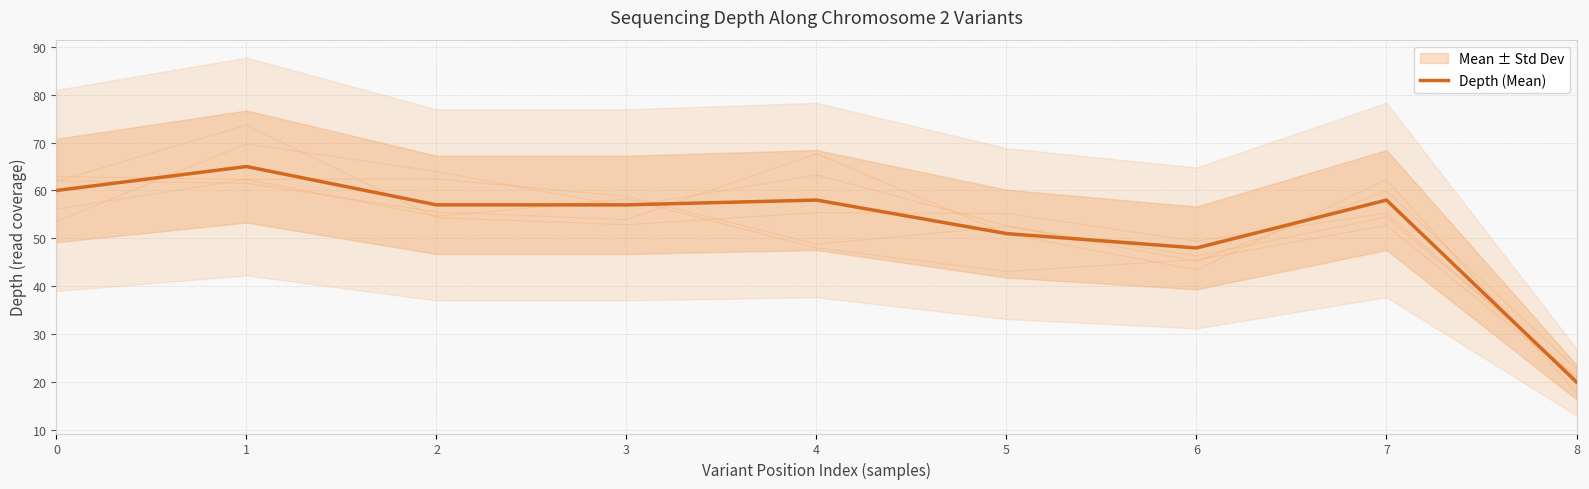

What is the greatest value displayed?

65